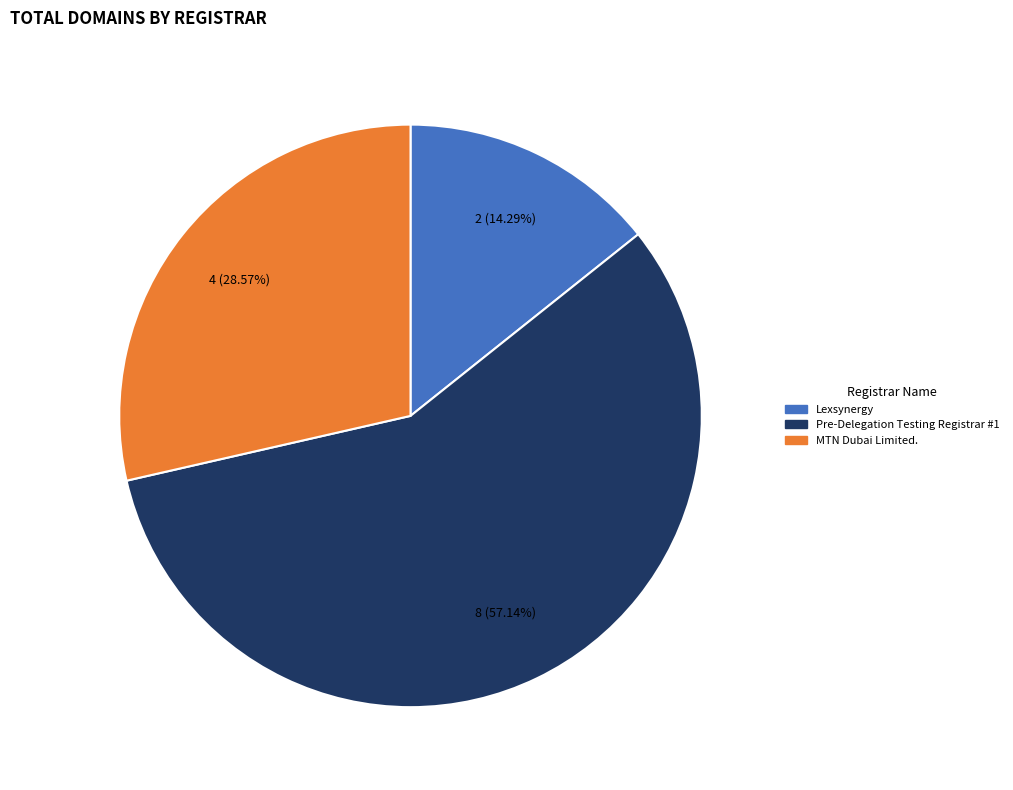

Approximately how many times larger is the value at MTN Dubai Limited. compared to Lexsynergy?

2.0